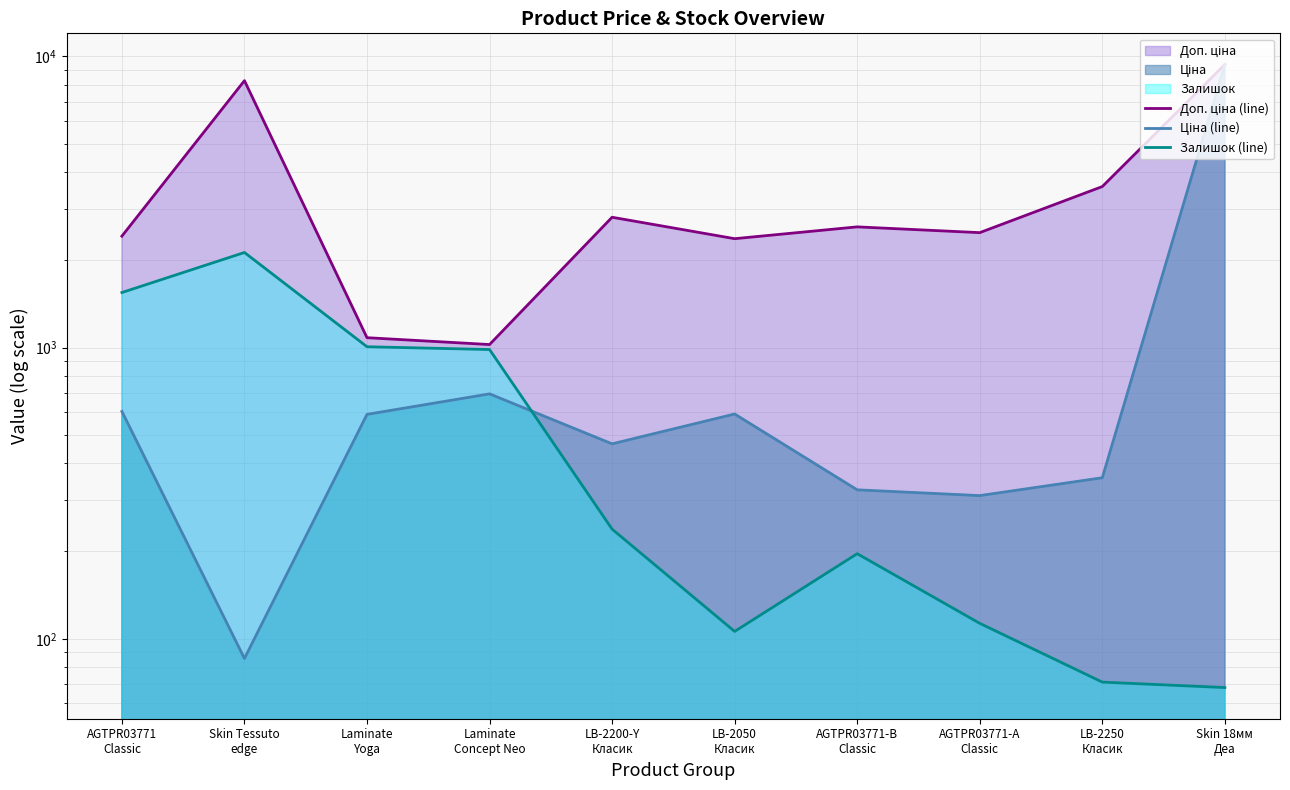

What is the minimum value shown in the chart?

68.0